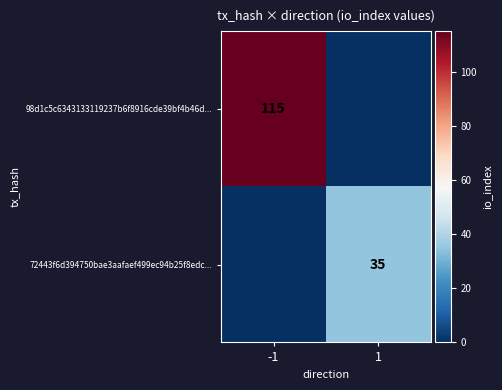

Which label corresponds to the smallest value in the chart?

1